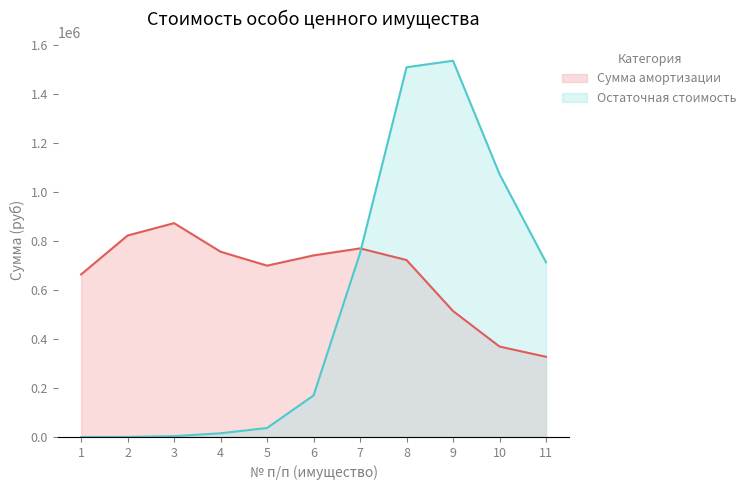

At which label does Сумма амортизации reach its minimum?

11